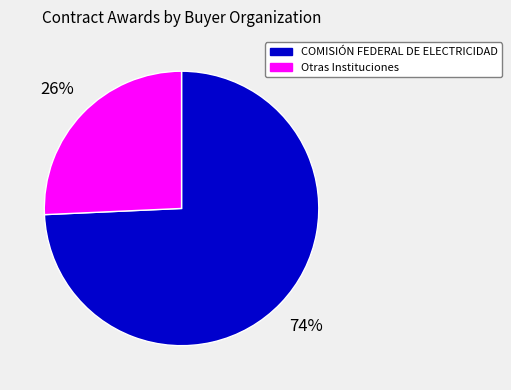

Does COMISIÓN FEDERAL DE ELECTRICIDAD represent more than half of the total?

Yes